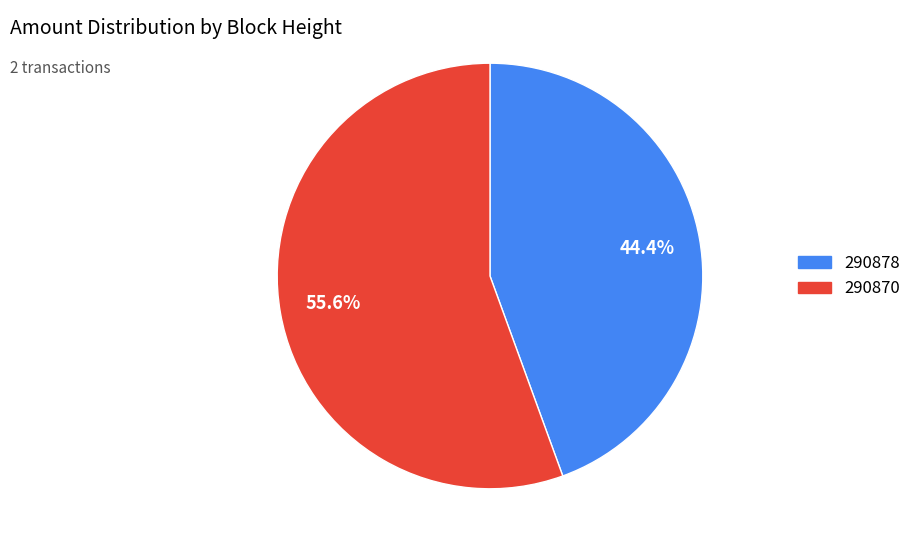

What percentage is the 290870 slice, to the nearest percent?

56%